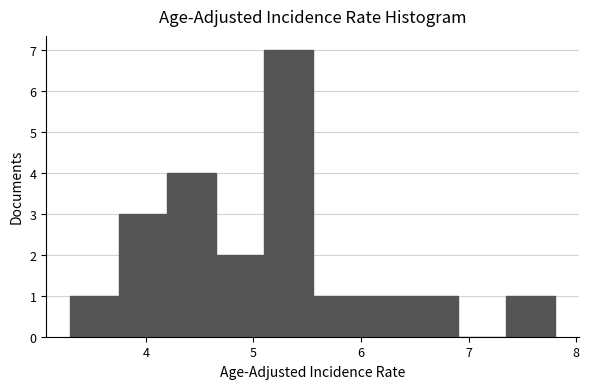

Over which range of the x-axis is the bar tallest?

5.10 to 5.55